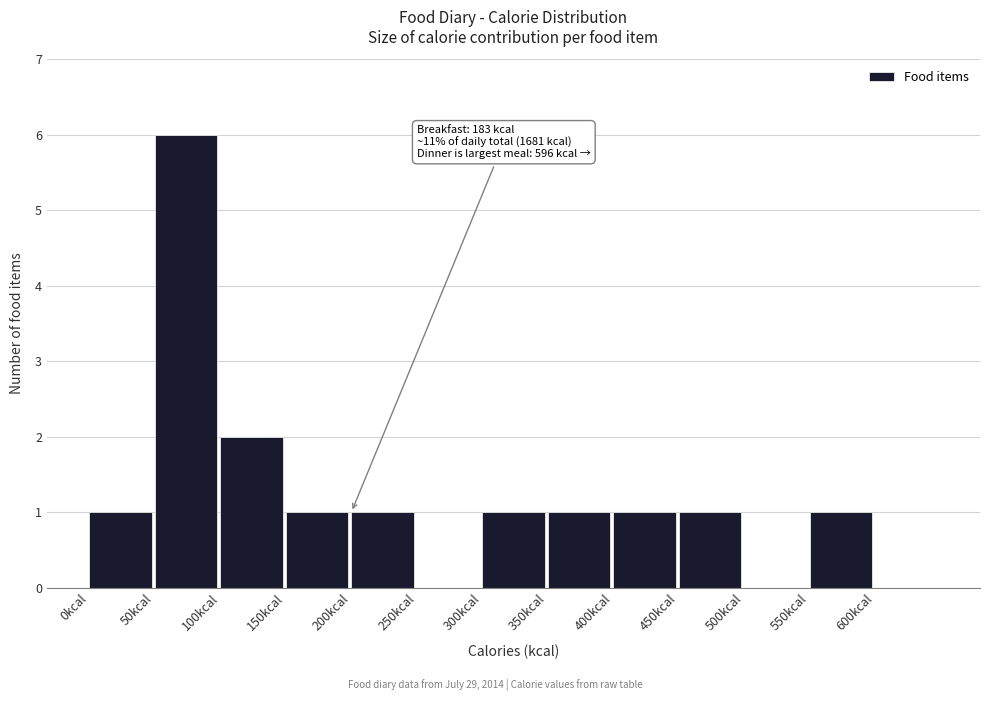

Over which range of the x-axis is the bar tallest?

50 to 100